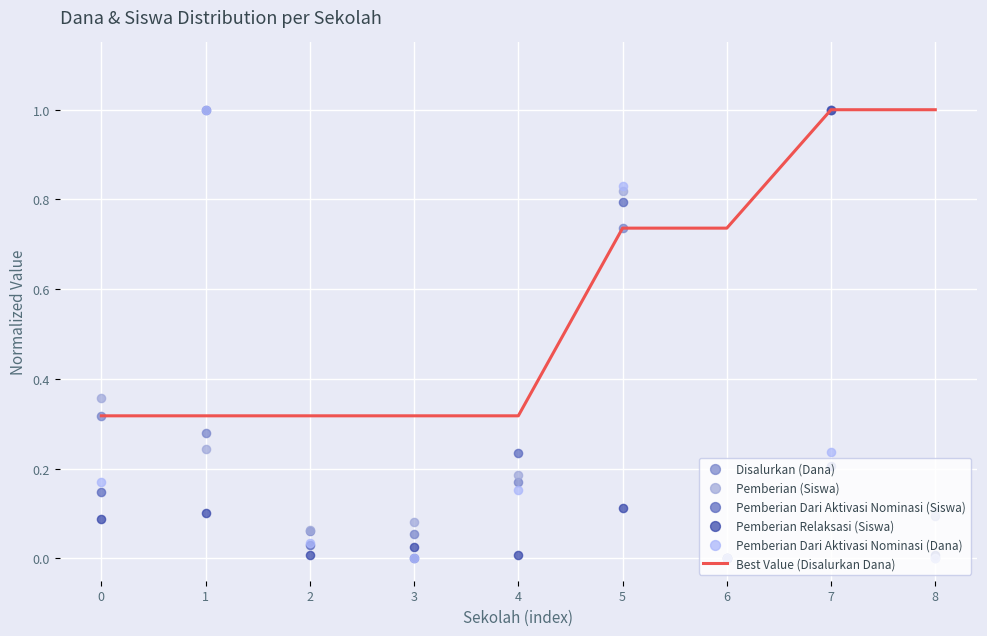

Which series has the widest spread of Y values?

Disalurkan (Dana)